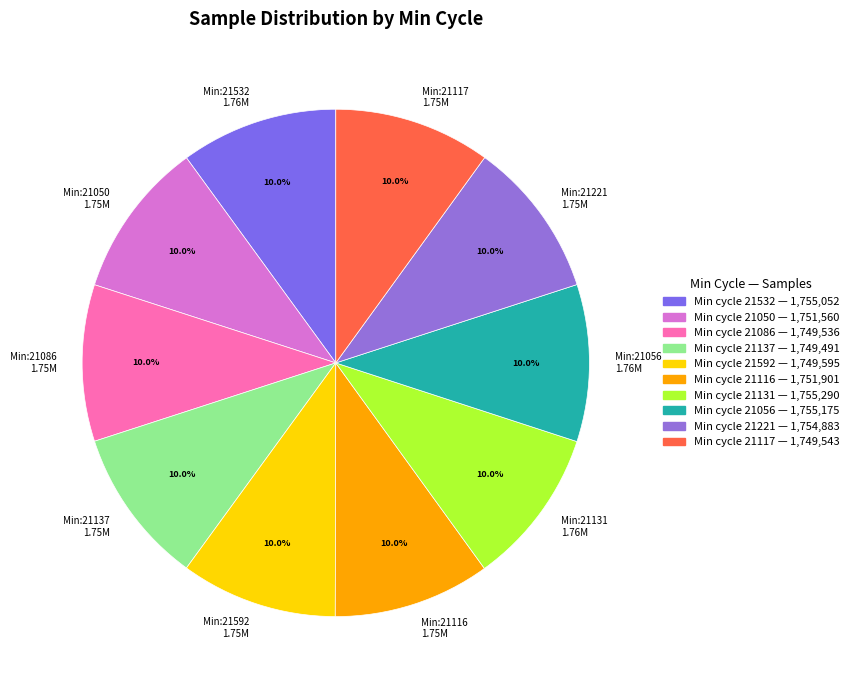

Does any single category account for the majority?

No